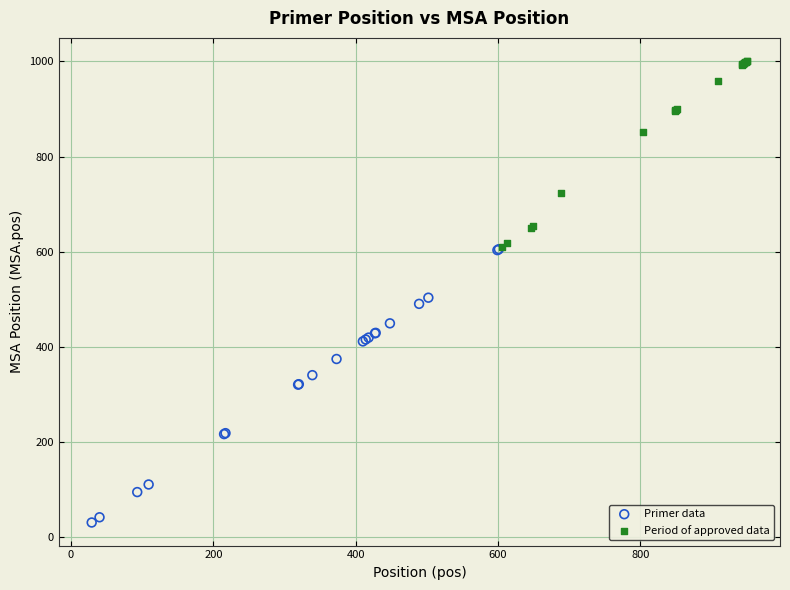

Which series has the largest Y range (max minus min)?

Primer data